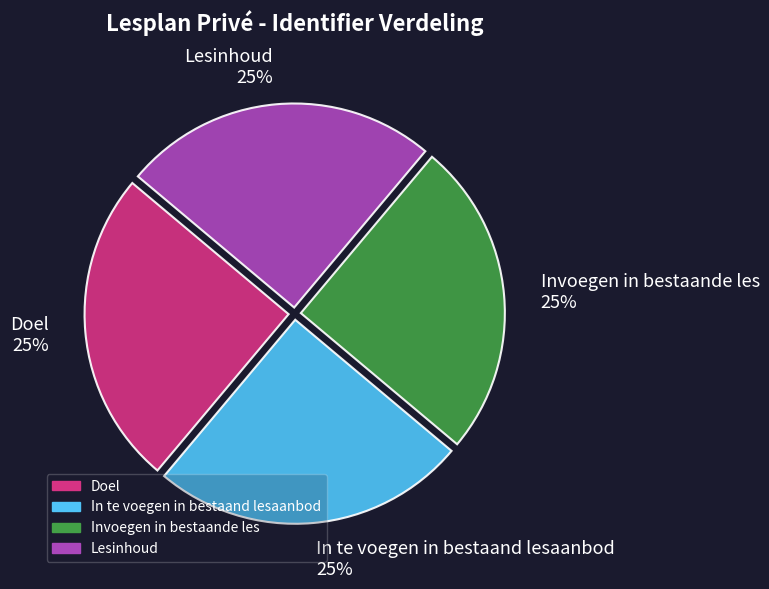

Is it true that Doel is 25% of the pie?

True